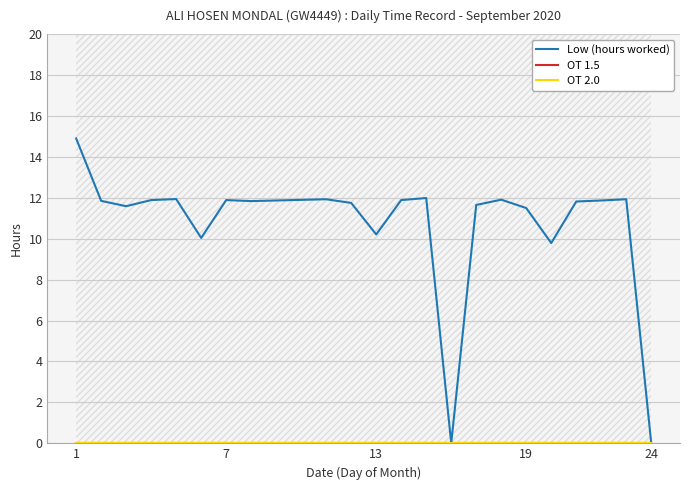

The value of OT 2.0 at 24 is 0.0. True or false?

True